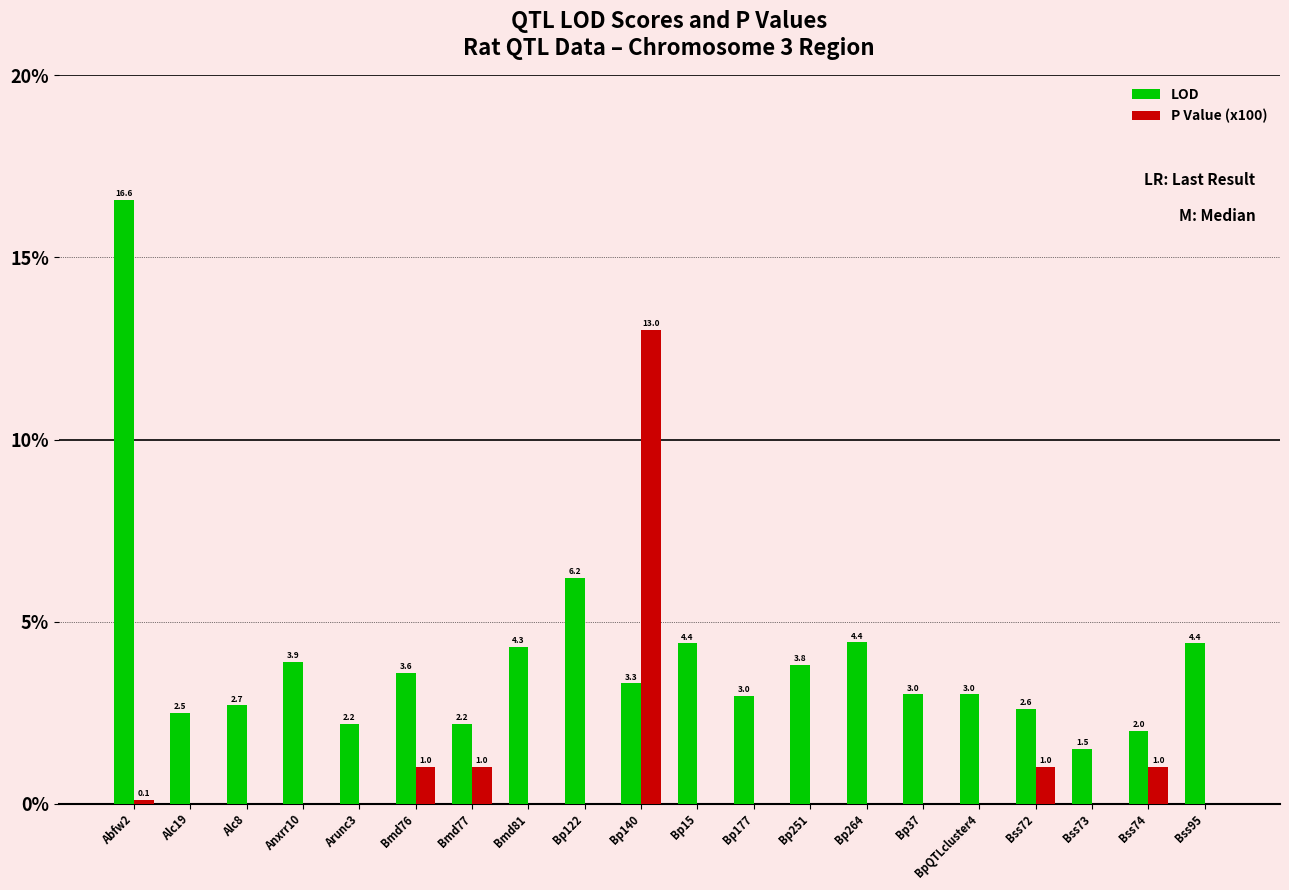

At which category is the sum across all series the highest?

Abfw2